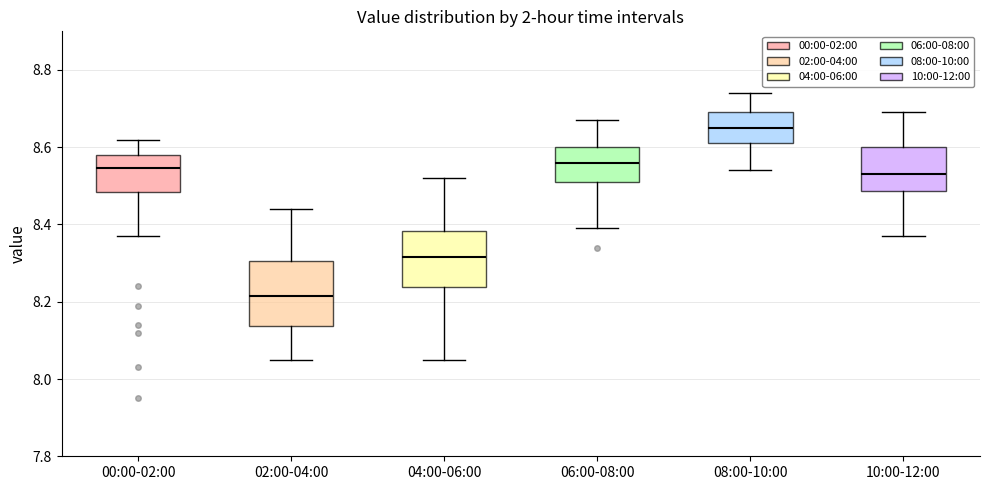

Reading left to right, read every box against the y-axis: the position of its median line, the range the box covers, and the ends of its whiskers. The values are not printed on the chart, so give them approximately, as read against the axis.

00:00-02:00: median 8.54, box 8.48 to 8.58, whiskers 8.38 to 8.62
02:00-04:00: median 8.22, box 8.14 to 8.30, whiskers 8.06 to 8.44
04:00-06:00: median 8.32, box 8.24 to 8.38, whiskers 8.06 to 8.52
06:00-08:00: median 8.56, box 8.52 to 8.60, whiskers 8.40 to 8.68
08:00-10:00: median 8.66, box 8.62 to 8.70, whiskers 8.54 to 8.74
10:00-12:00: median 8.54, box 8.48 to 8.60, whiskers 8.38 to 8.70